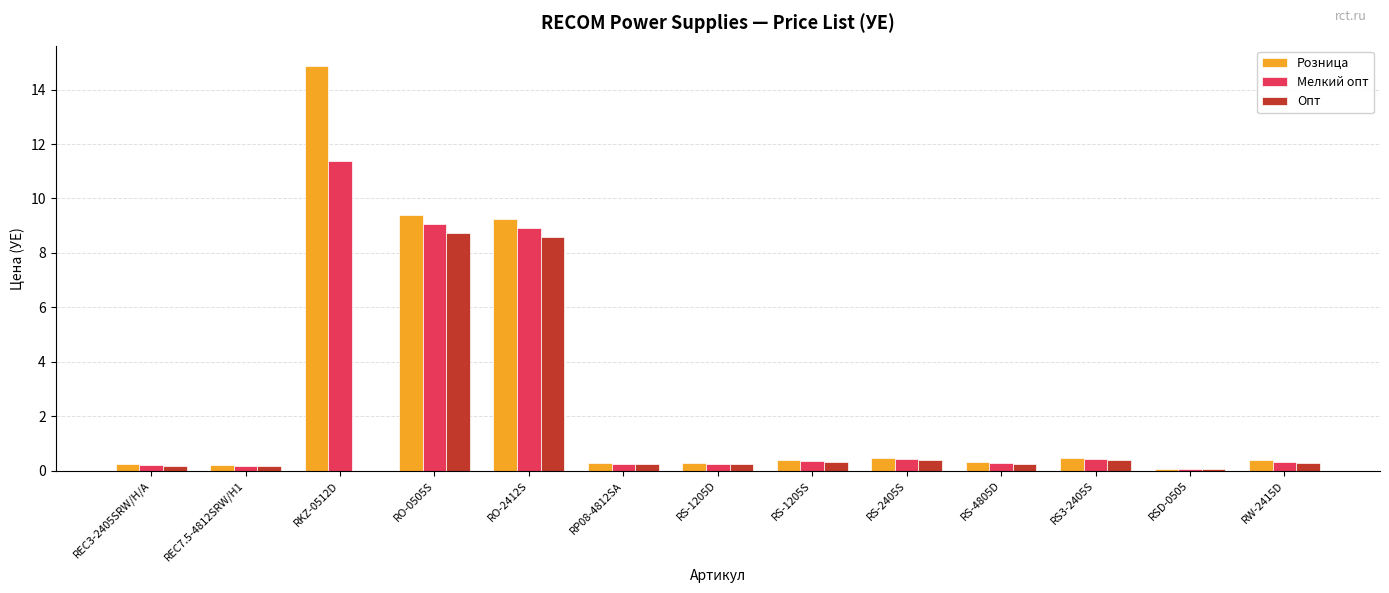

How many distinct data groups are displayed?

3